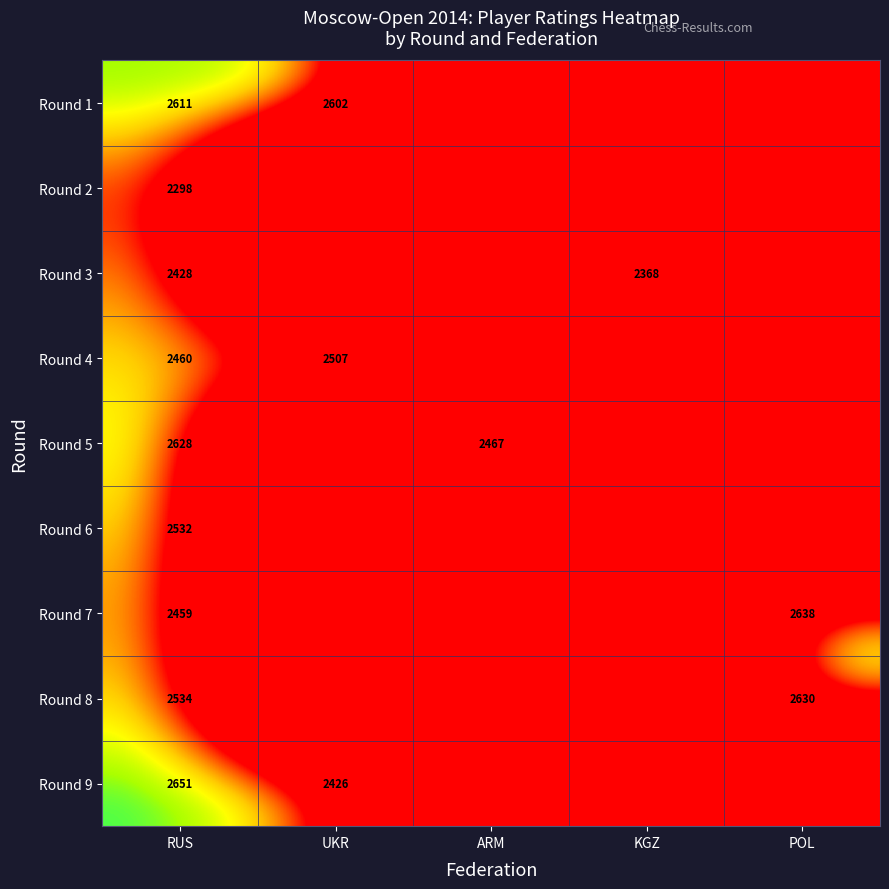

At which category does the chart reach its minimum across all series?

ARM